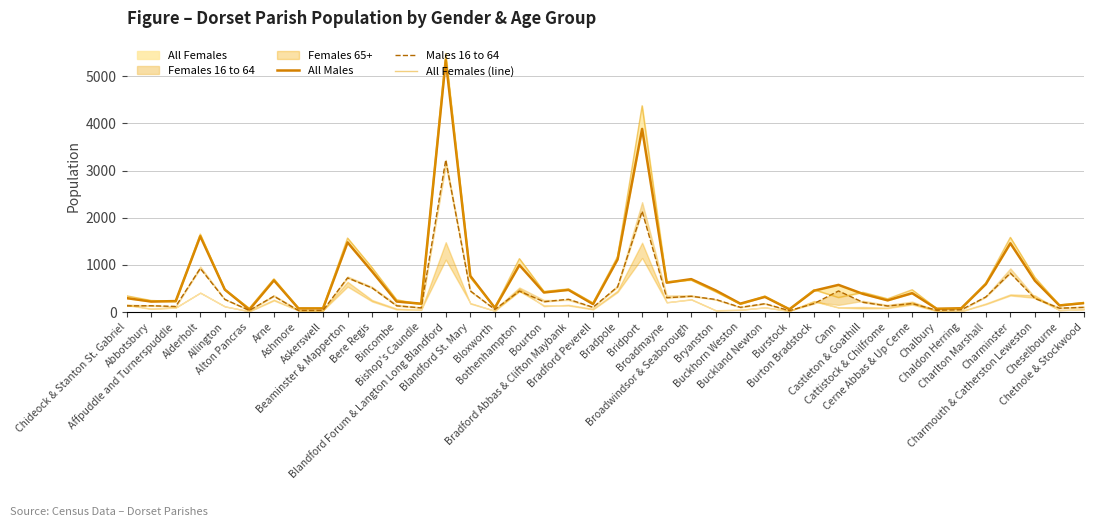

What is the difference between the maximum and minimum values in the All Females (line) series?

5417